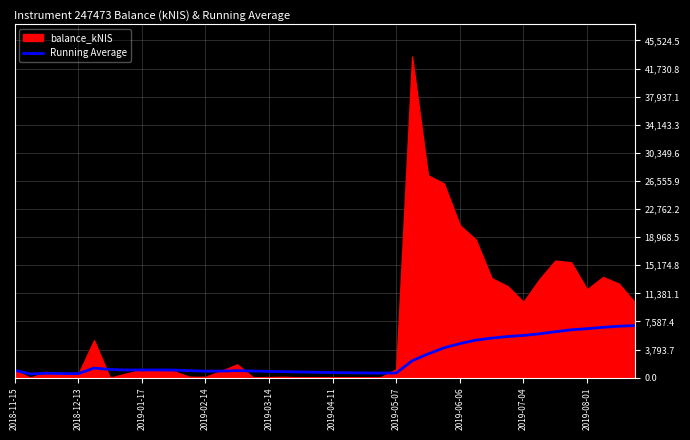

What is the highest value of the Running Average series?

7025.0